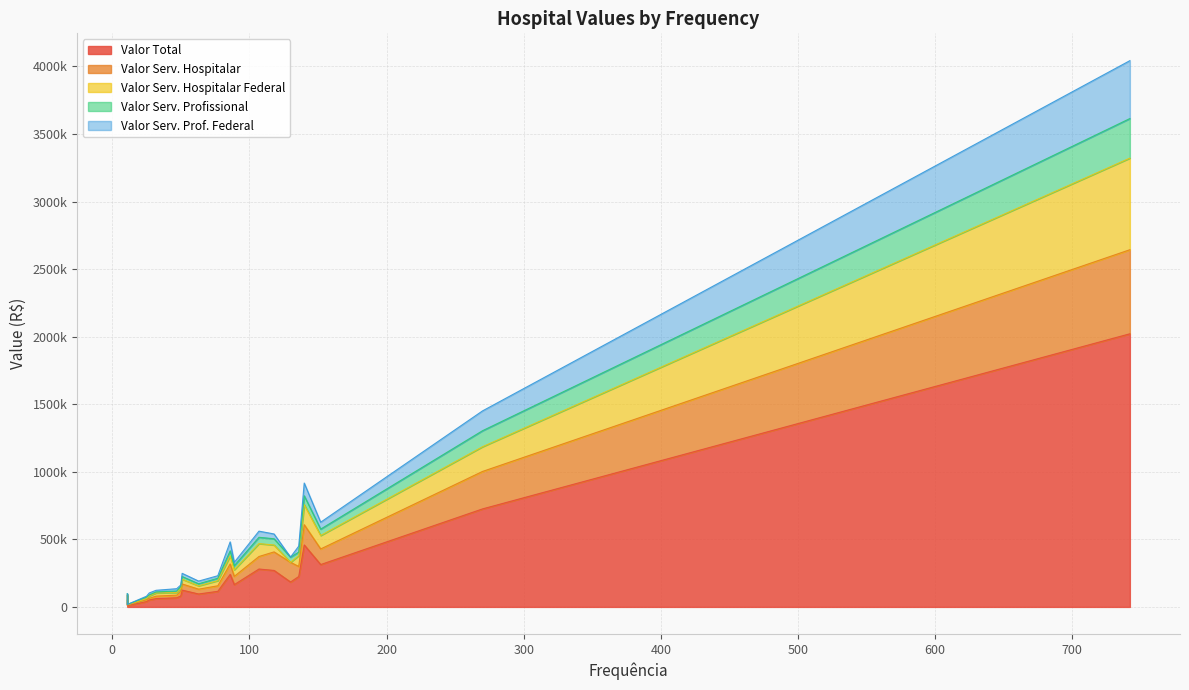

Does the chart have visible grid lines?

Yes